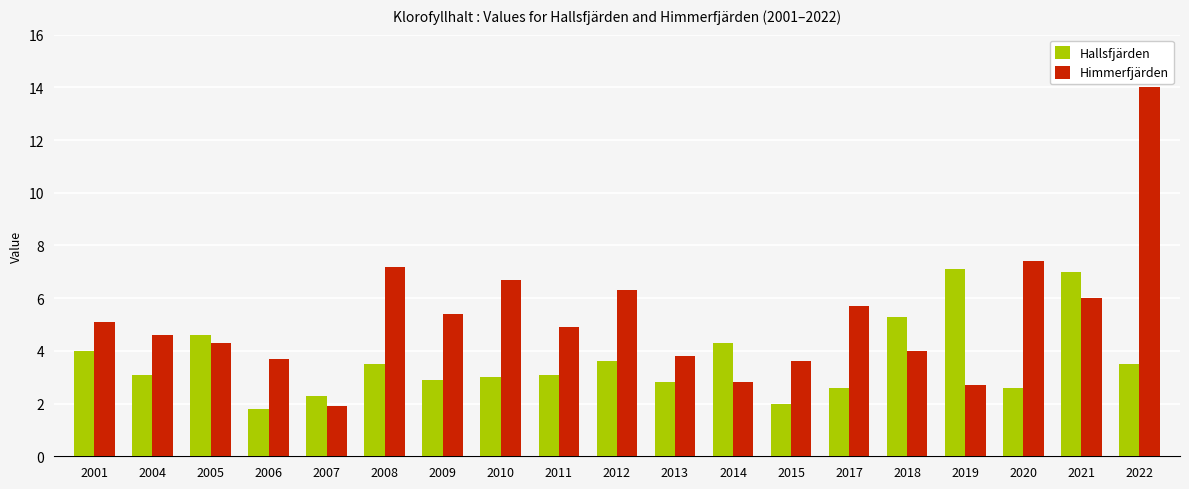

Reading left to right, transcribe all the data shown in this chart.

Hallsfjärden: 2001=4.0	2004=3.1	2005=4.6	2006=1.8	2007=2.3	2008=3.5	2009=2.9	2010=3.0	2011=3.1	2012=3.6	2013=2.8	2014=4.3	2015=2.0	2017=2.6	2018=5.3	2019=7.1	2020=2.6	2021=7.0	2022=3.5
Himmerfjärden: 2001=5.1	2004=4.6	2005=4.3	2006=3.7	2007=1.9	2008=7.2	2009=5.4	2010=6.7	2011=4.9	2012=6.3	2013=3.8	2014=2.8	2015=3.6	2017=5.7	2018=4.0	2019=2.7	2020=7.4	2021=6.0	2022=14.0